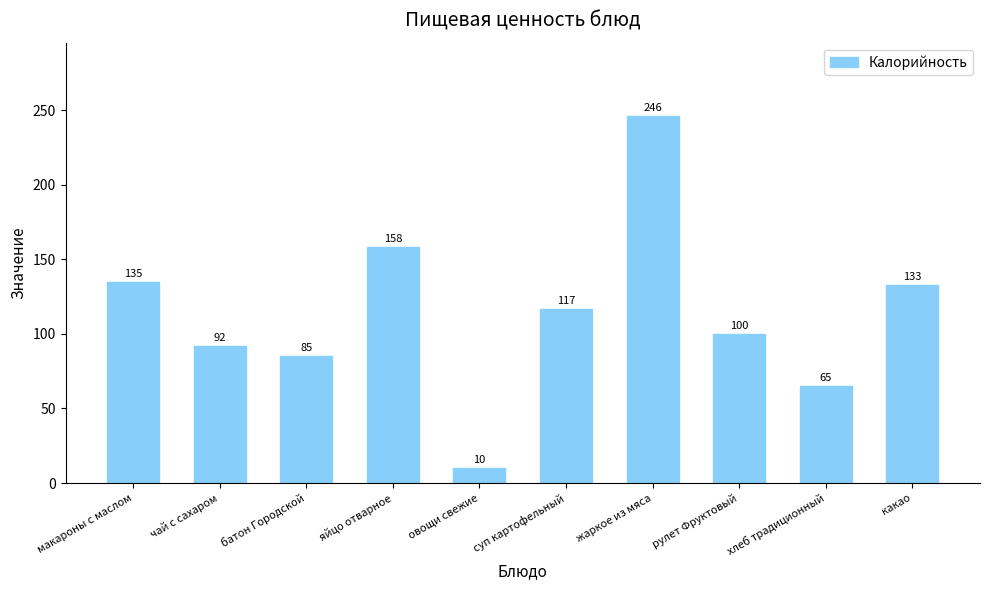

Approximately how many times larger is the value at батон Городской compared to овощи свежие?

8.5